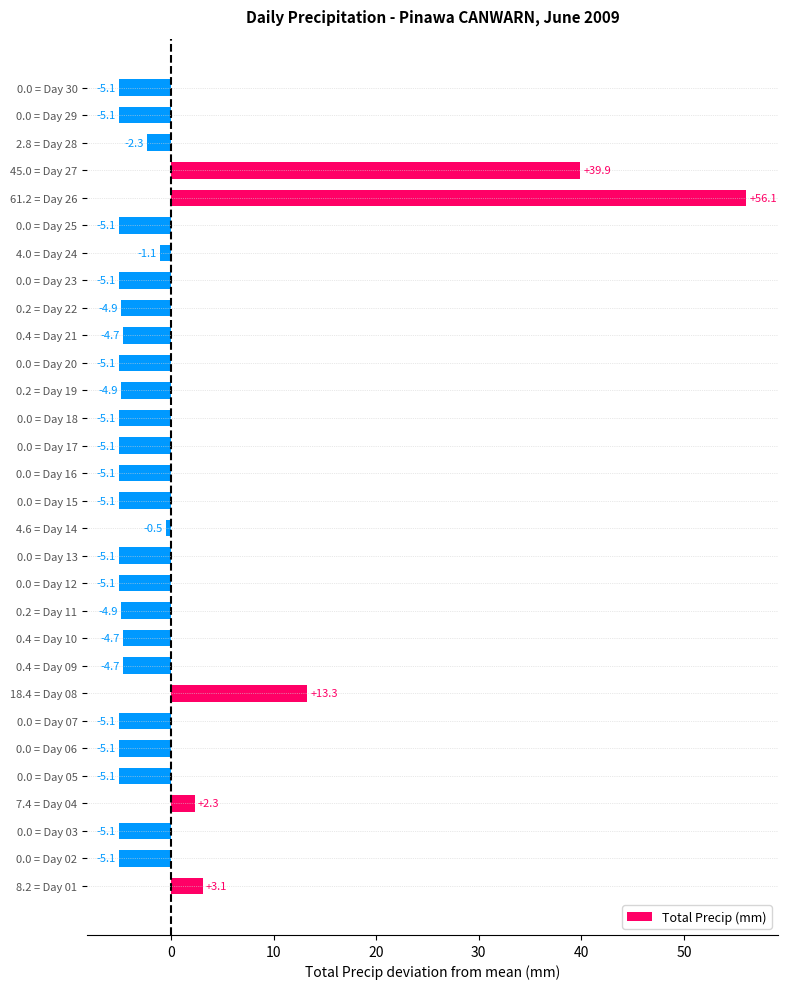

At which category does the chart reach its peak across all series?

61.2 = Day 26